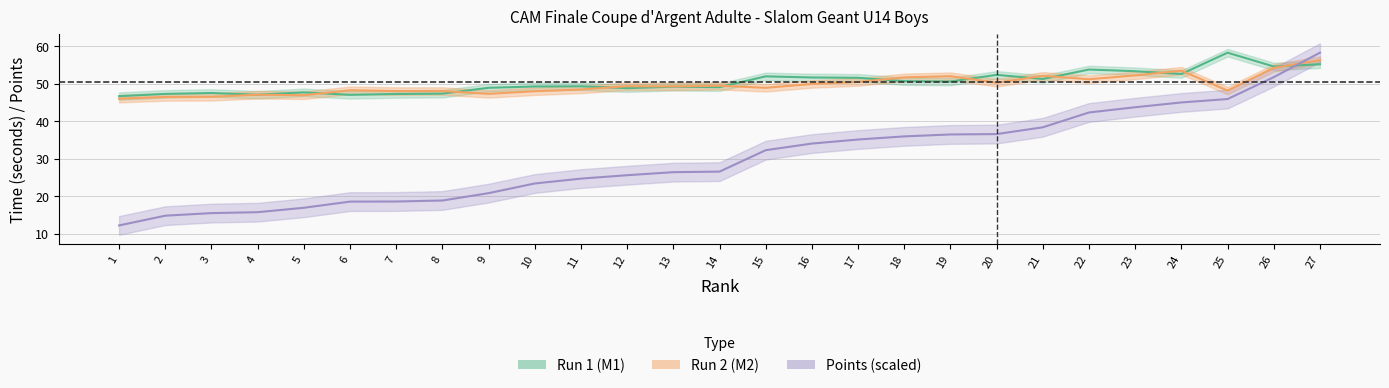

Which category has the lowest value in the Points series?

1